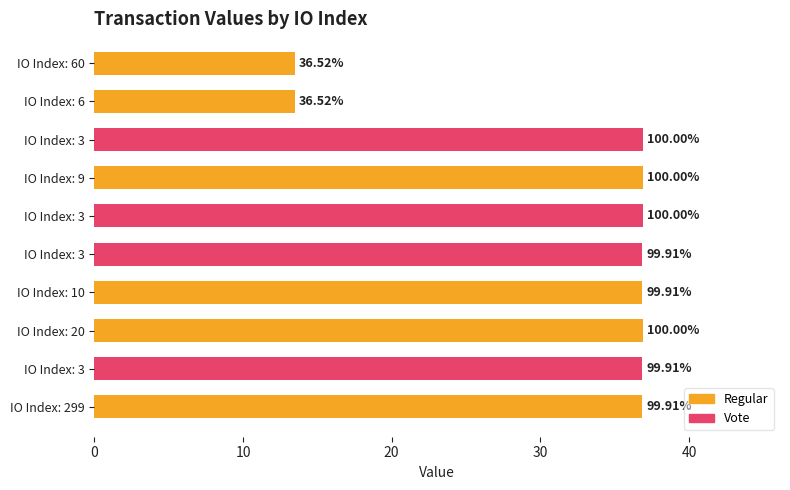

List the labels in order of value, largest first.

20, 3, 9, 3, 299, 3, 10, 3, 6, 60